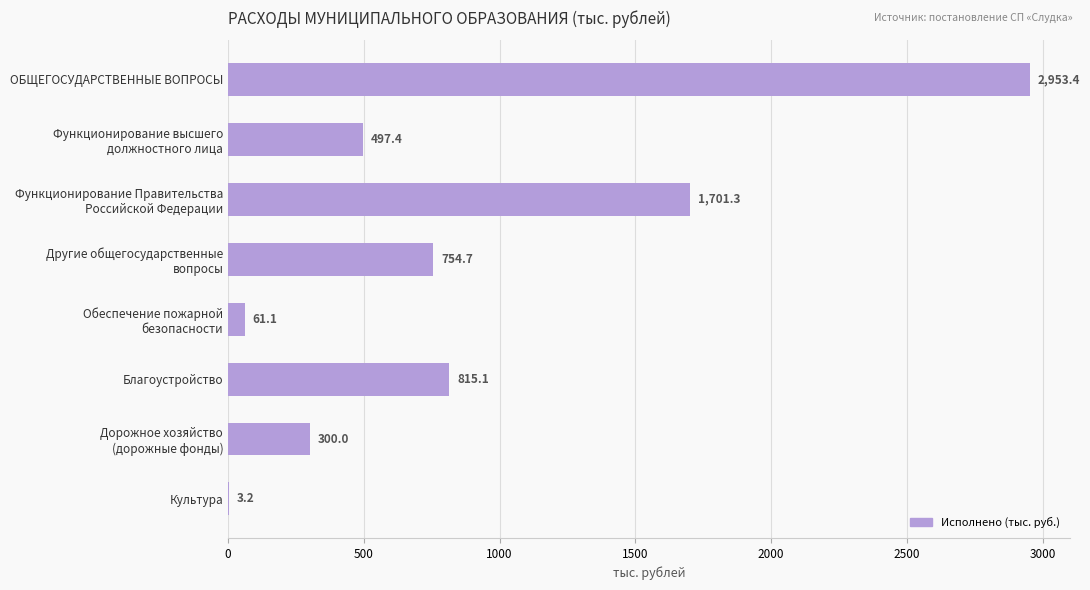

Which label corresponds to the largest value in the chart?

ОБЩЕГОСУДАРСТВЕННЫЕ ВОПРОСЫ